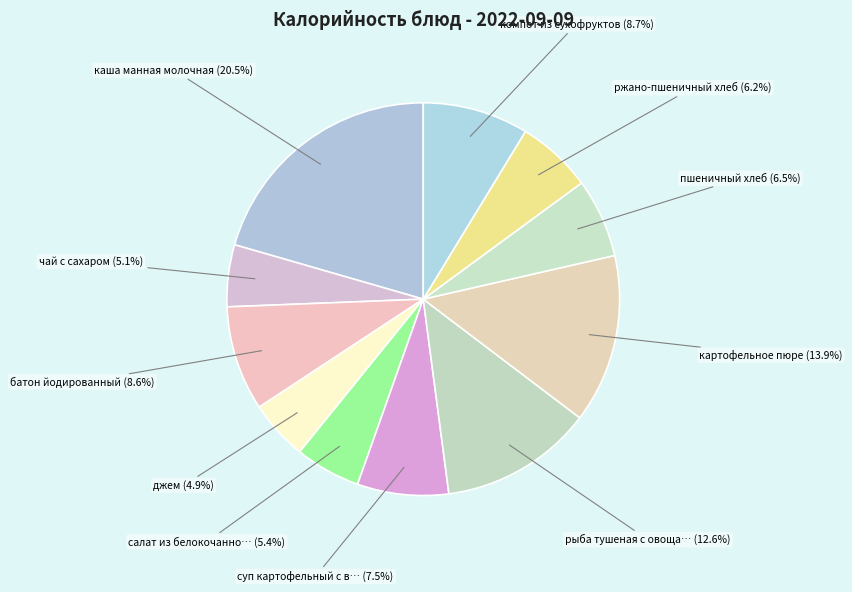

How many slices are in this pie chart?

11